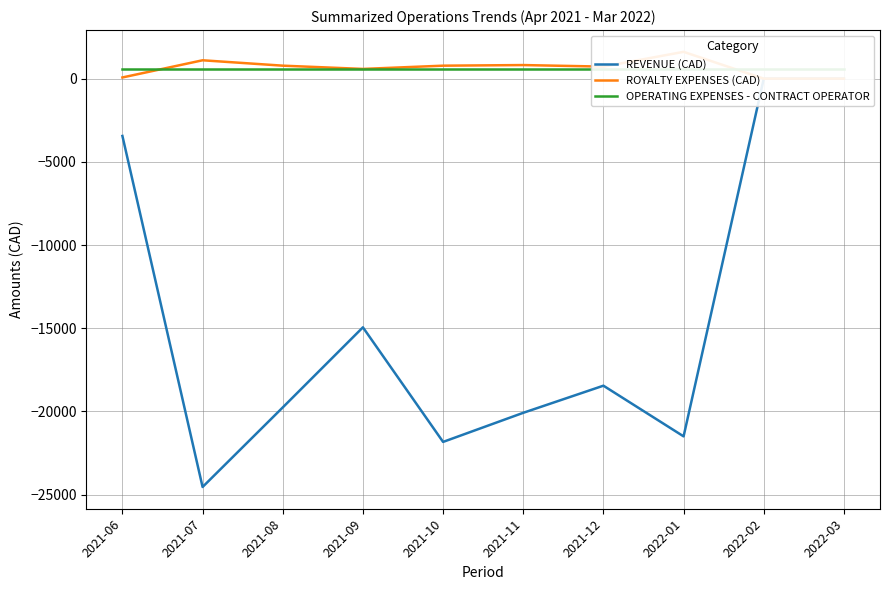

Between 2021-06 and 2021-09, which series saw the biggest shift?

REVENUE (CAD)